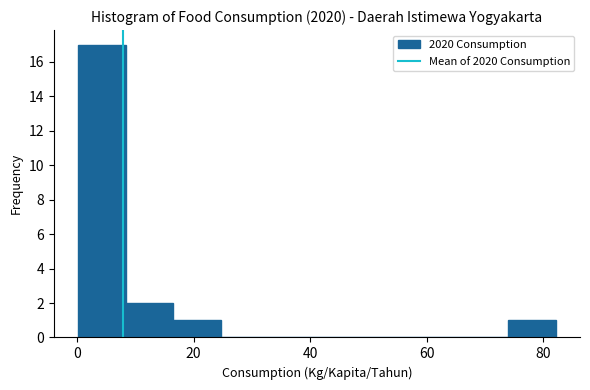

Reading left to right, list every bar in this chart as the range it spans on the x-axis followed by its height. Neither the bar edges nor the heights are printed on the chart, so give them approximately, as read against the axes.

0 to 8: 17
8 to 16: 2
16 to 24: 1
24 to 32: 0
32 to 42: 0
42 to 50: 0
50 to 58: 0
58 to 66: 0
66 to 74: 0
74 to 82: 1